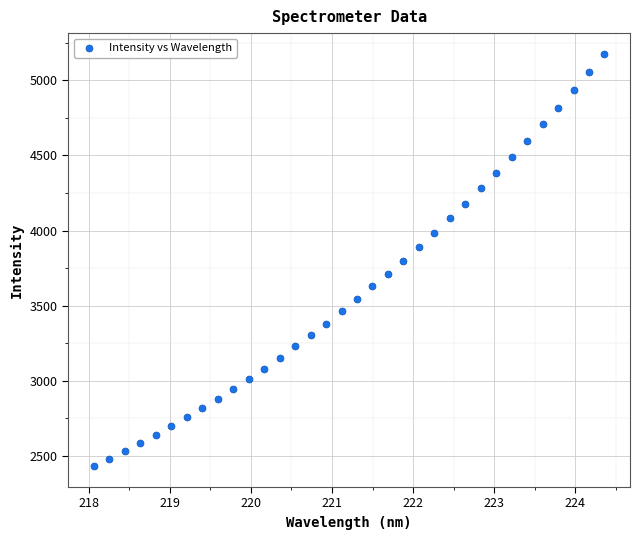

What is the range of Y values (max minus min)?

2748.9